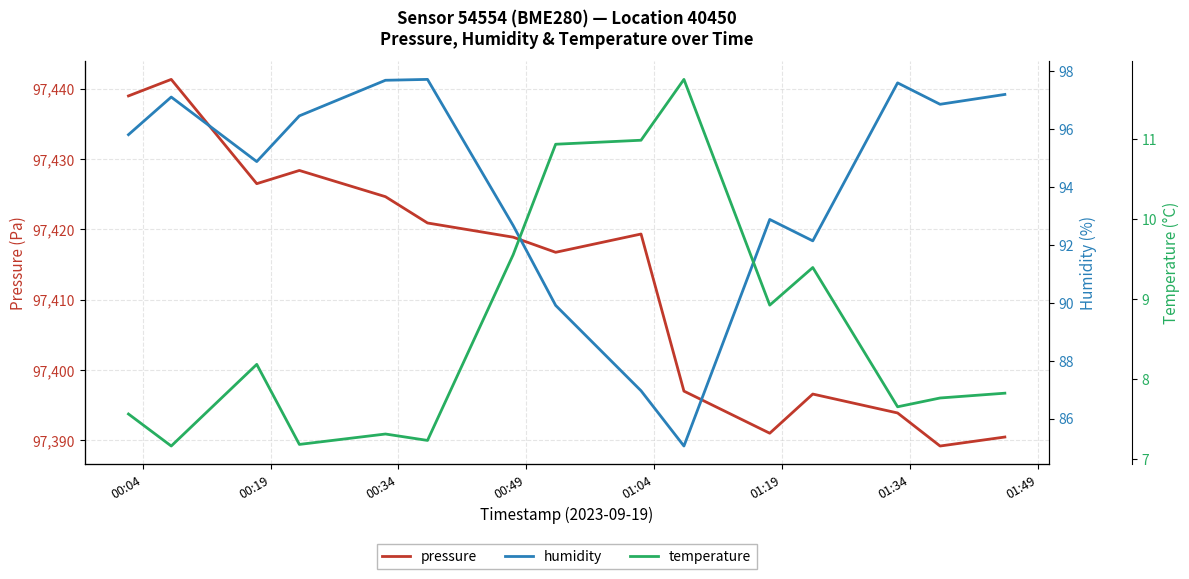

In pressure, how many points are higher than both neighbors (excluding endpoints)?

4